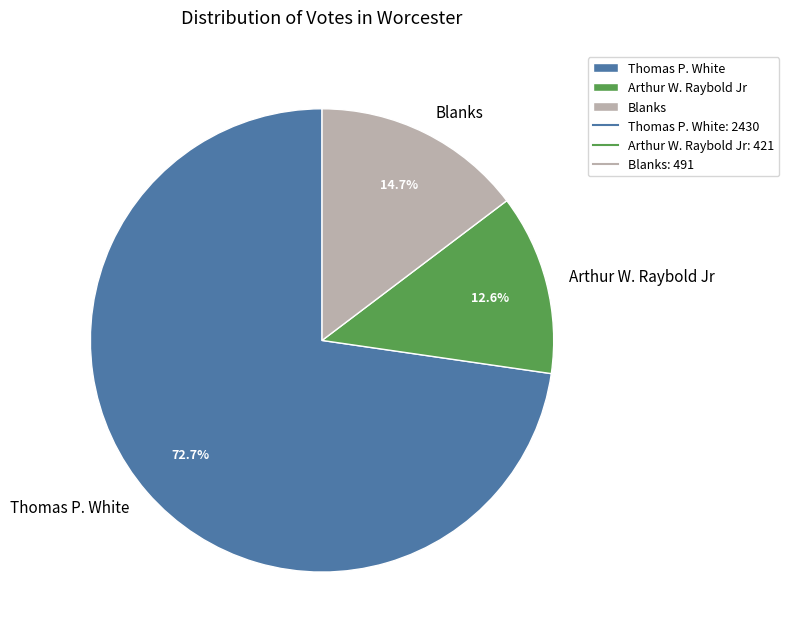

How many slices are in this pie chart?

3